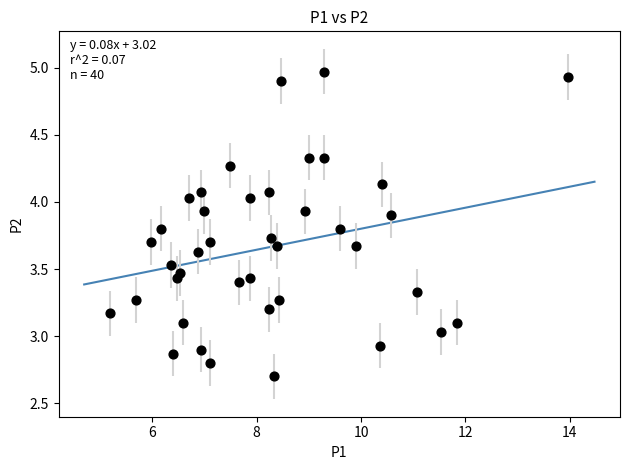

What is the range of Y values (max minus min)?

2.3